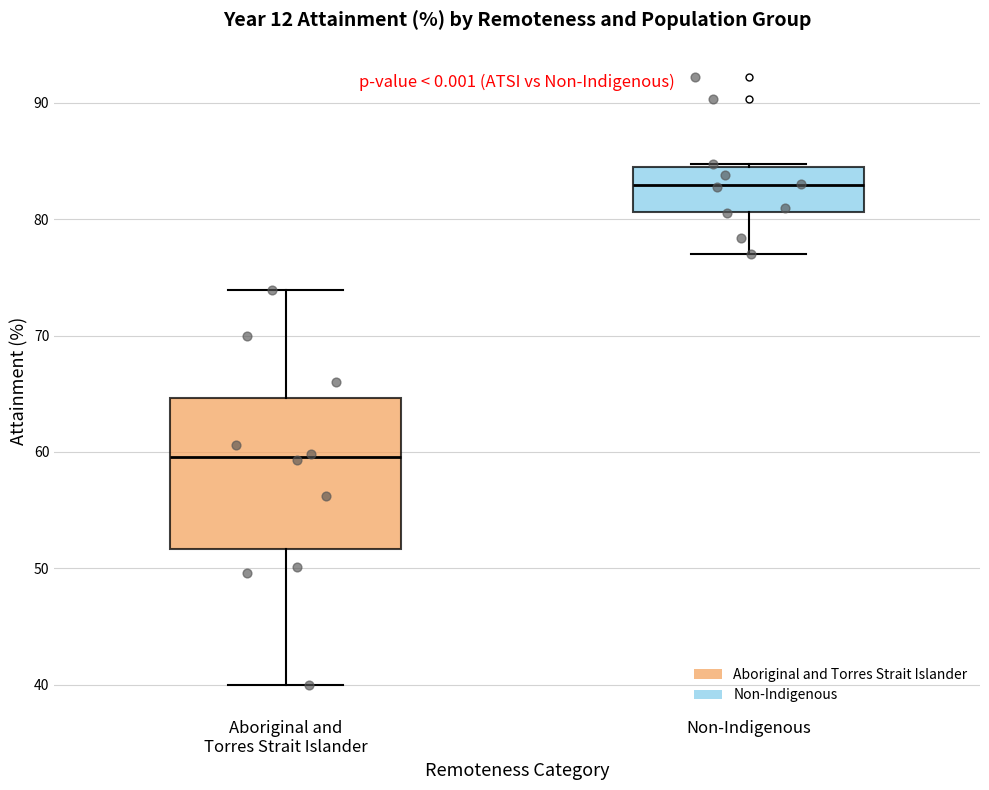

Which box's median line is the lowest?

Aboriginal and Torres Strait Islander